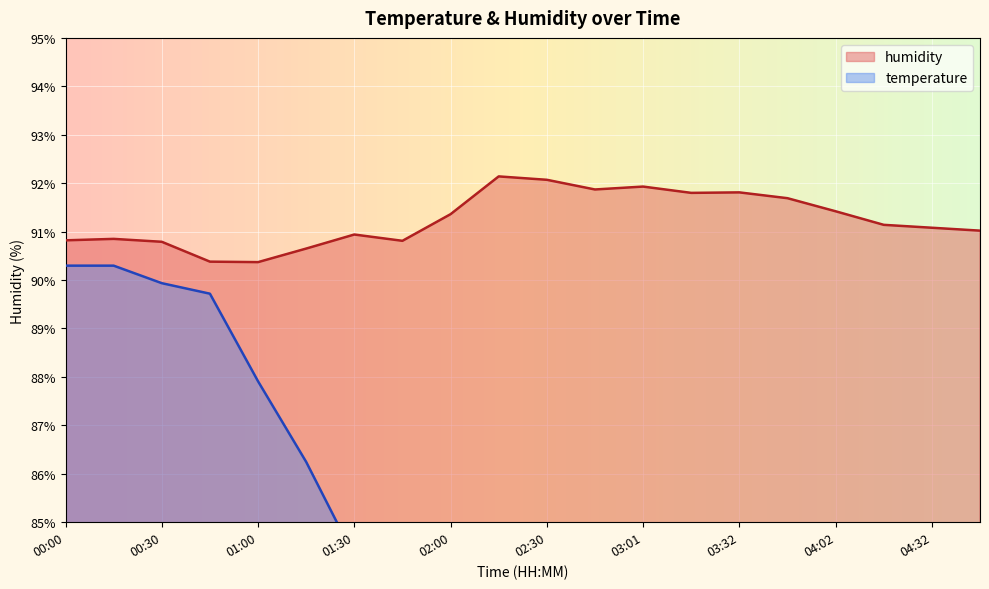

Reading left to right, transcribe all the data shown in this chart.

temperature: 00:00=90.3	00:15=90.3	00:30=89.9	00:45=89.7	01:00=87.9	01:15=86.2	01:30=84.3	01:45=83.4	02:00=82.7	02:15=82.7	02:30=82.9	02:46=83.0	03:01=82.8	03:17=83.1	03:32=83.6	03:47=84.0	04:02=84.2	04:17=84.1	04:32=82.7	04:47=82.2
humidity: 00:00=90.8	00:15=90.8	00:30=90.8	00:45=90.4	01:00=90.4	01:15=90.7	01:30=90.9	01:45=90.8	02:00=91.4	02:15=92.1	02:30=92.1	02:46=91.9	03:01=91.9	03:17=91.8	03:32=91.8	03:47=91.7	04:02=91.4	04:17=91.1	04:32=91.1	04:47=91.0